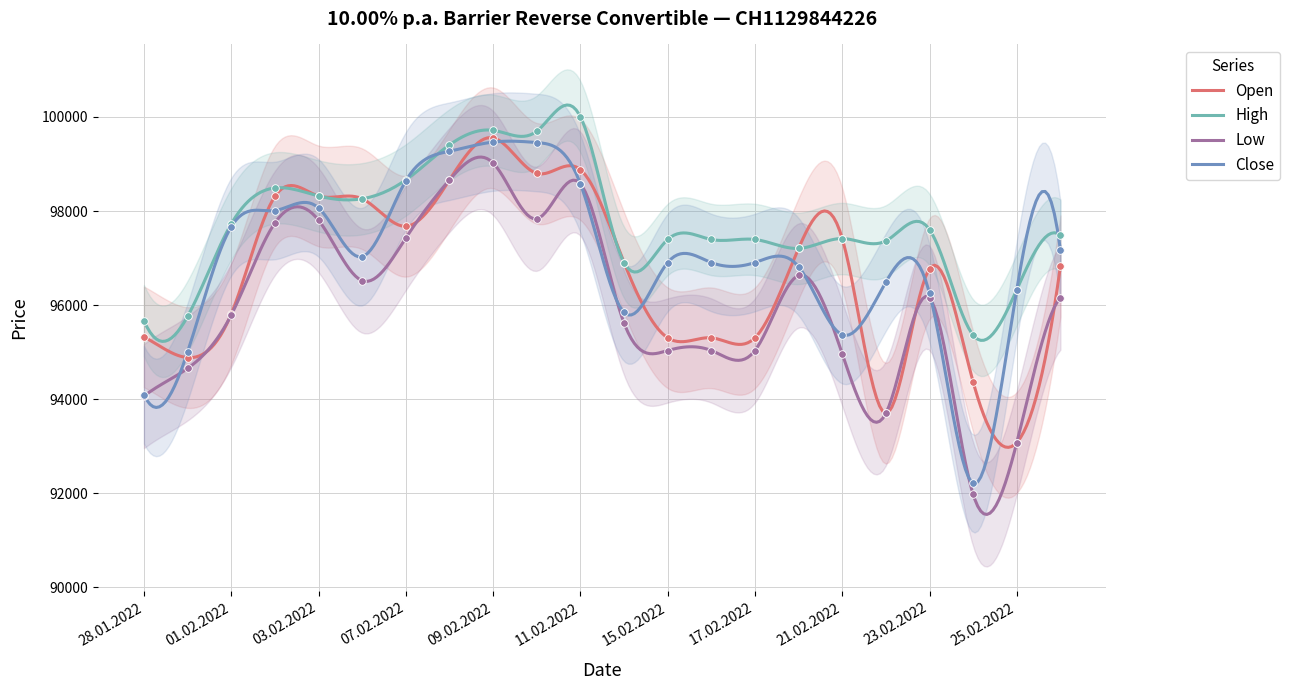

Which series reaches the minimum Y coordinate?

Low